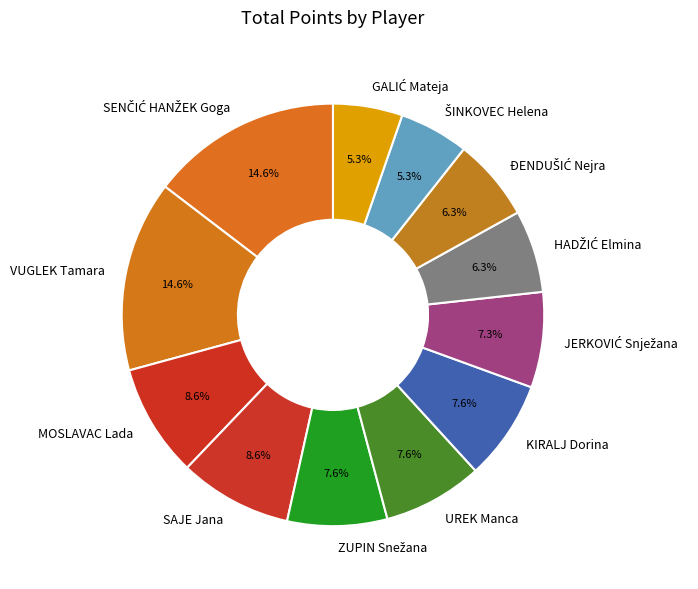

Does UREK Manca account for over 50% of the chart?

No